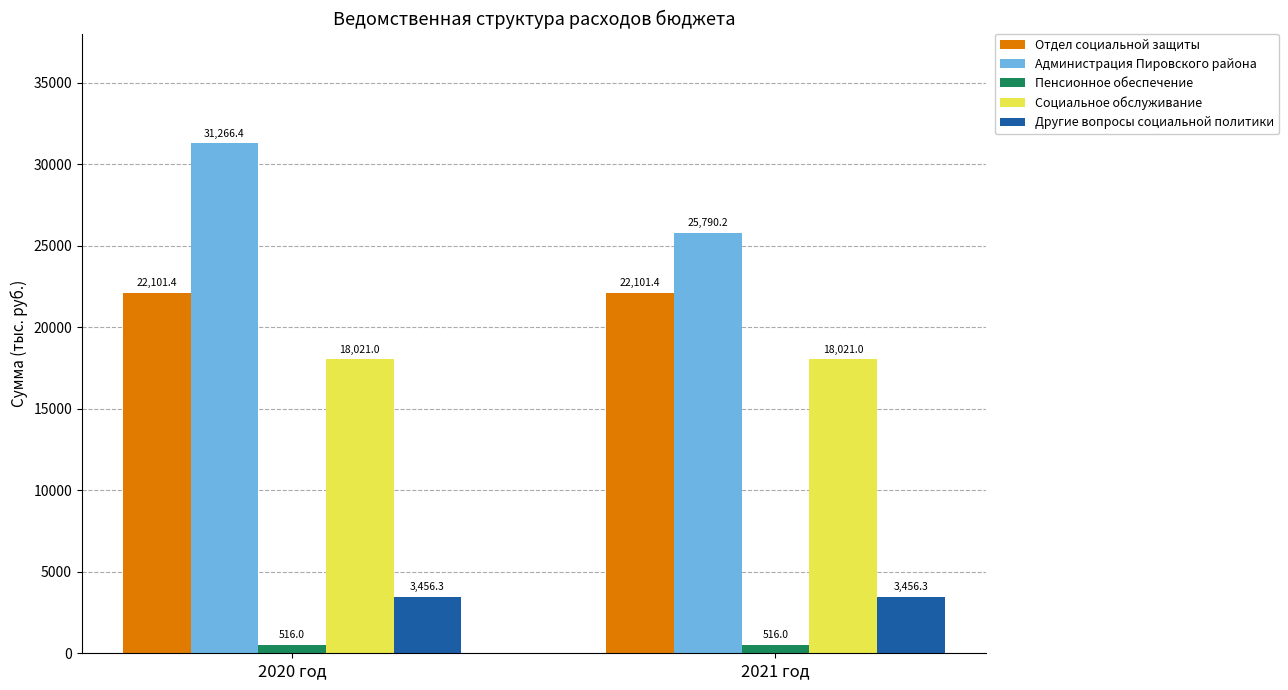

List the series in order of their peak value, lowest first.

Пенсионное обеспечение, Другие вопросы социальной политики, Социальное обслуживание, Отдел социальной защиты, Администрация Пировского района